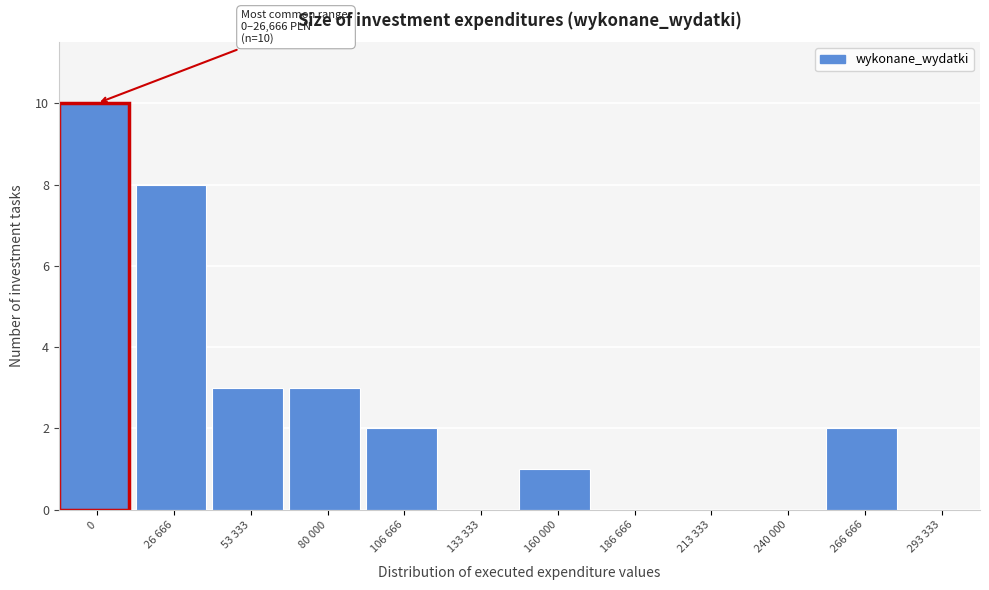

Reading left to right, transcribe all the data shown in this chart.

0=10	26 666=8	53 333=3	80 000=3	106 666=2	133 333=0	160 000=1	186 666=0	213 333=0	240 000=0	266 666=2	293 333=0